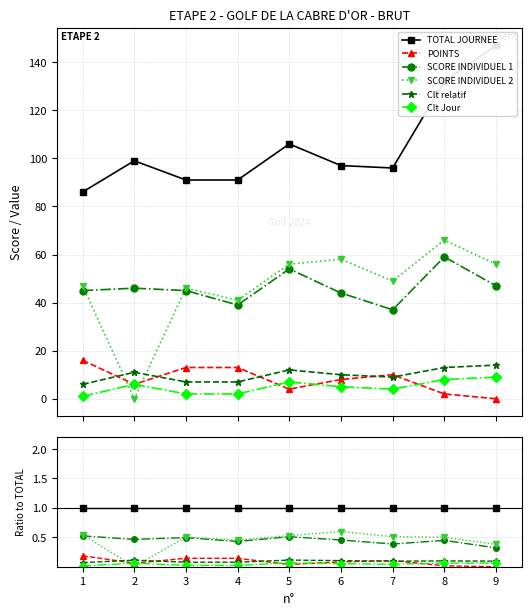

Does the chart have visible grid lines?

Yes